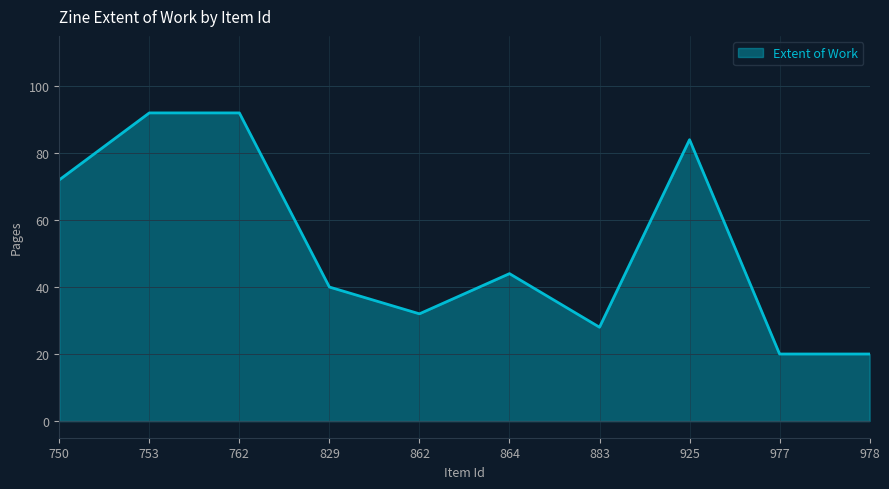

What is the greatest value displayed?

92